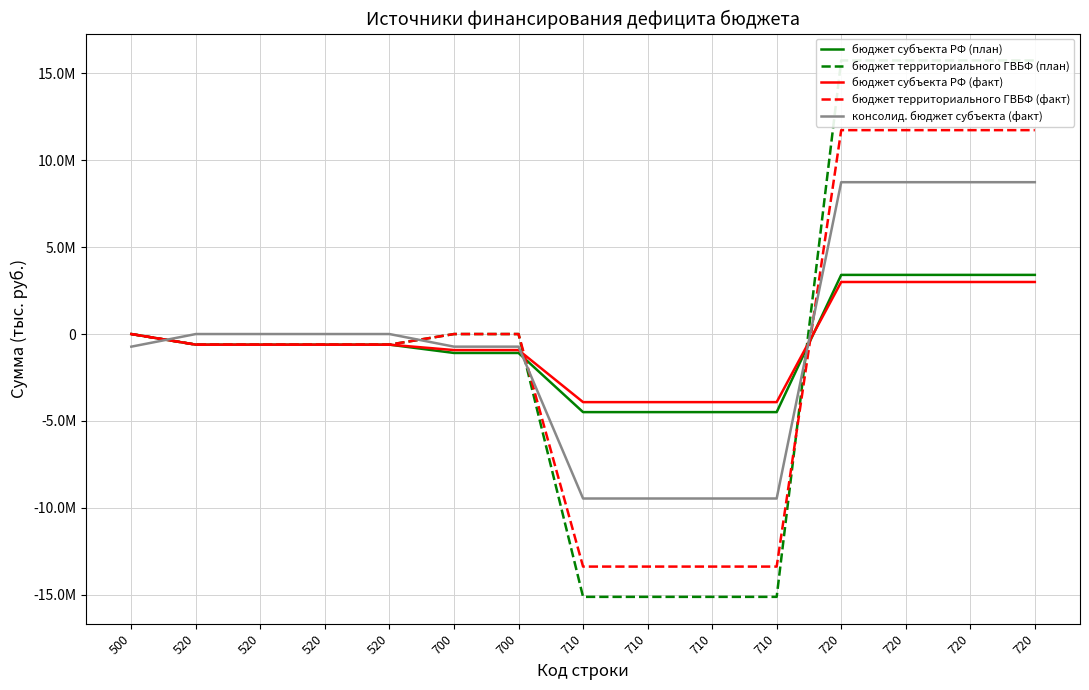

List the labels in order of консолид. бюджет субъекта (факт) value, smallest first.

710, 710, 710, 710, 500, 700, 700, 520, 520, 520, 520, 720, 720, 720, 720